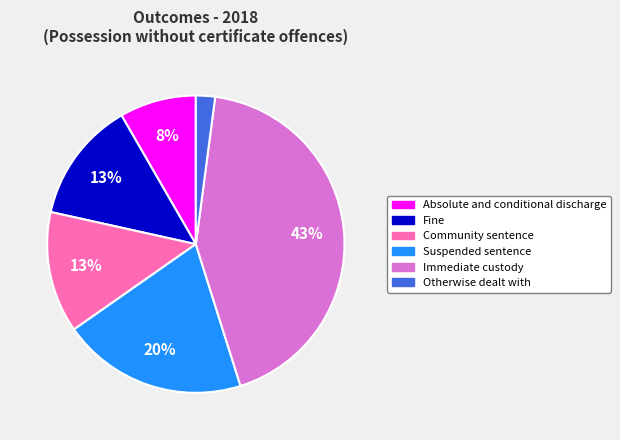

To the nearest percent, what percentage of the pie is Immediate custody?

43%